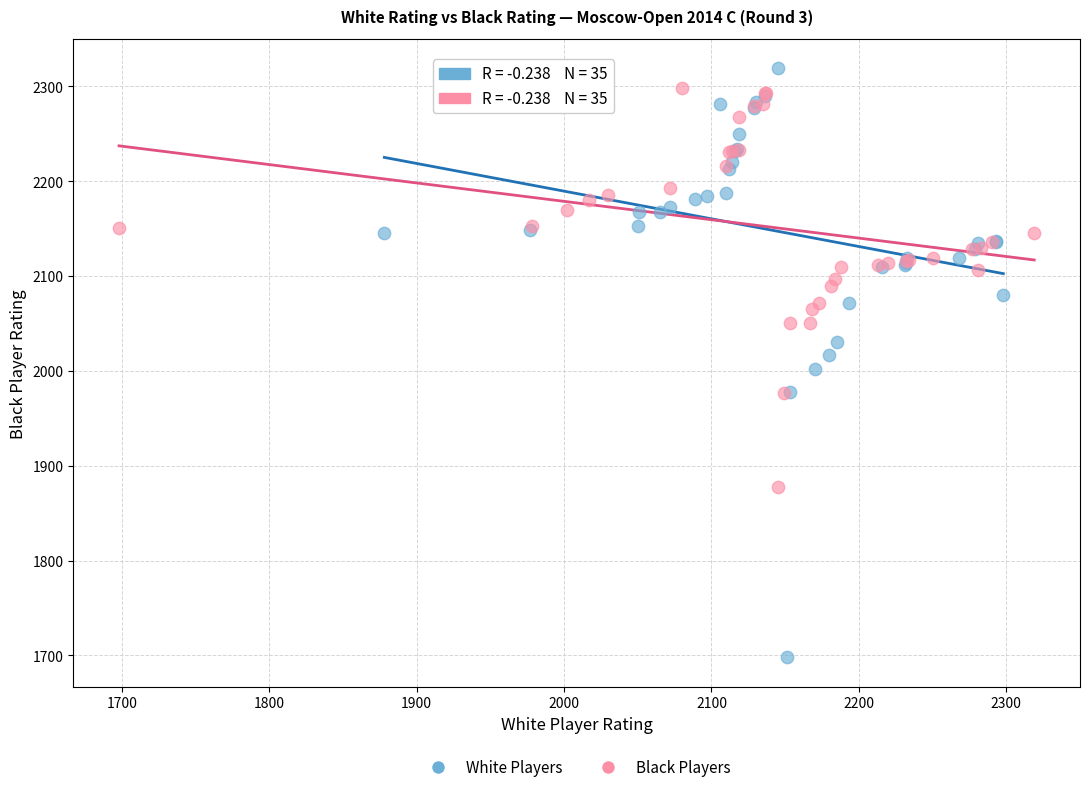

Which series has the widest spread of Y values?

White Players